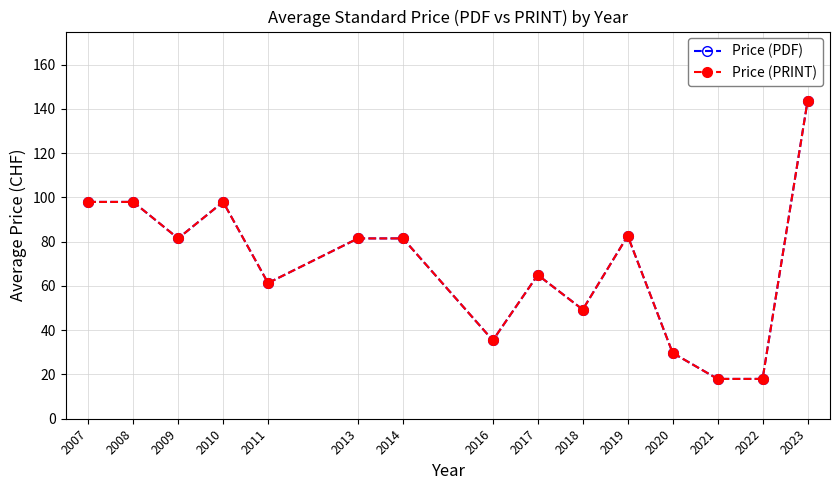

What is the difference between the maximum and minimum values in the Price (PDF) series?

125.5